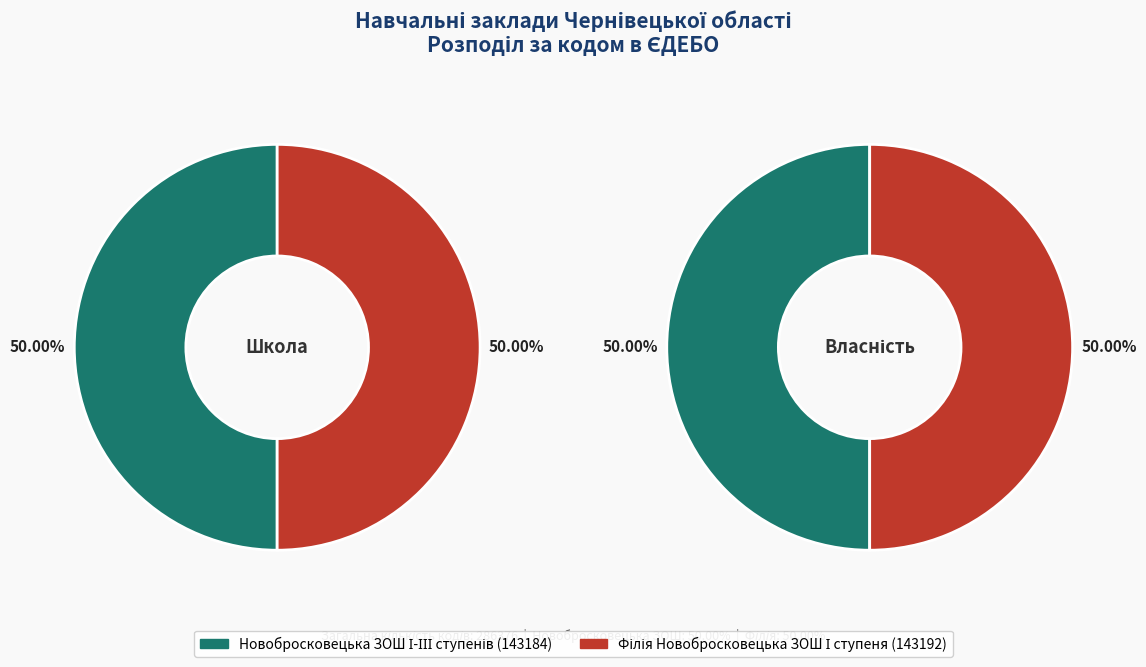

Approximately how many times larger is the value at Новобросковецька ЗОШ І-ІІІ ступенів compared to Філія Новобросковецька ЗОШ І ступеня?

1.0